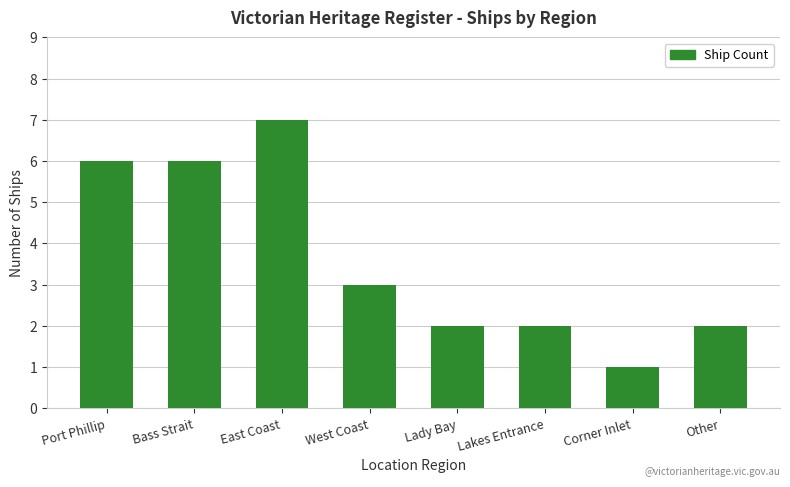

At which category does the chart reach its minimum across all series?

Corner Inlet